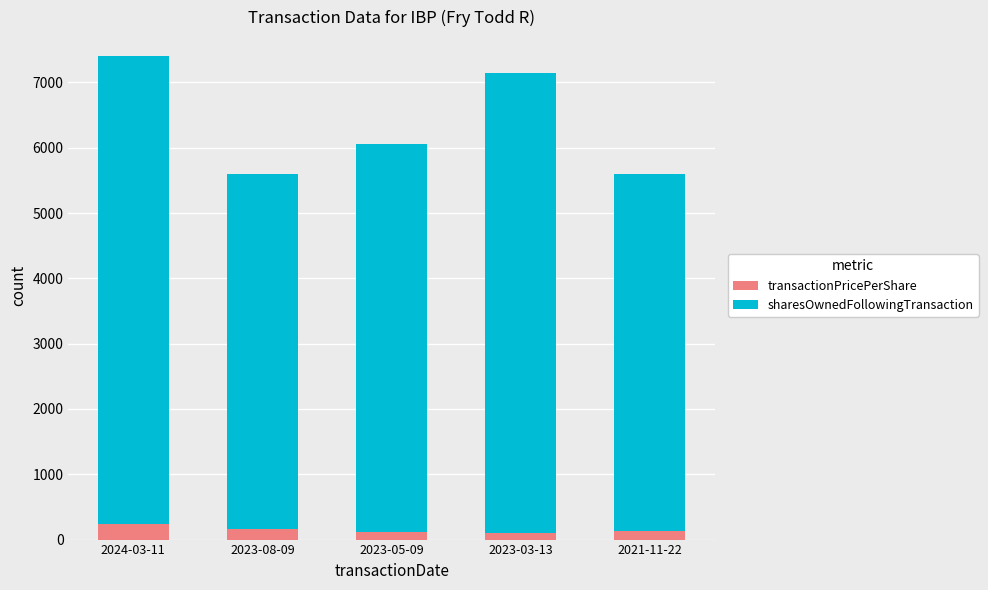

What is the total value across all series at 2024-03-11?

7409.5